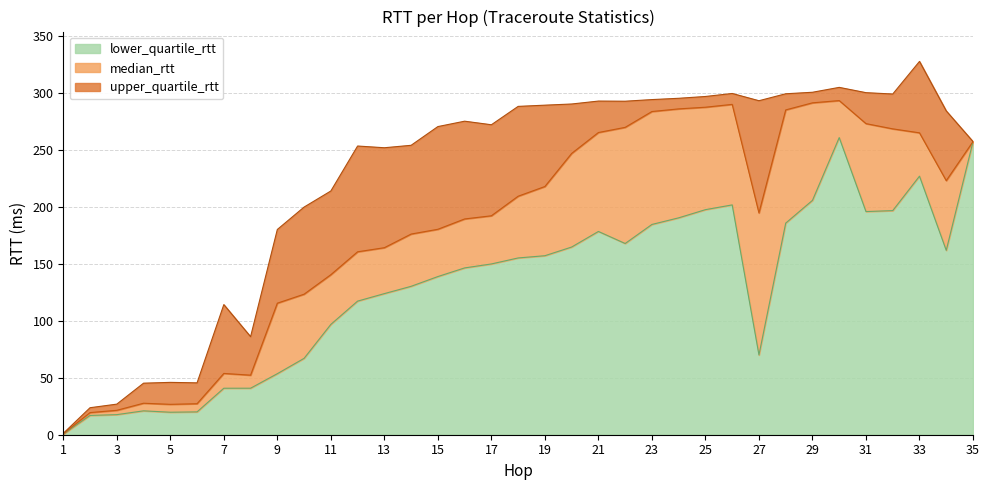

Between 30 and 24, which is larger?

30